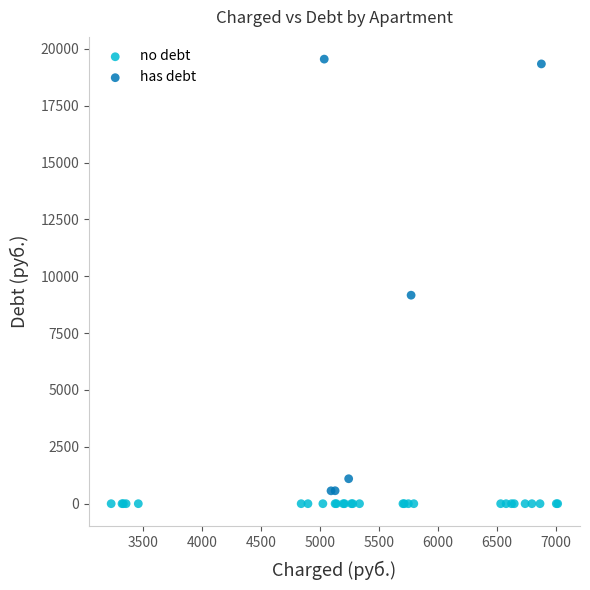

Which series reaches the maximum Y coordinate?

has debt